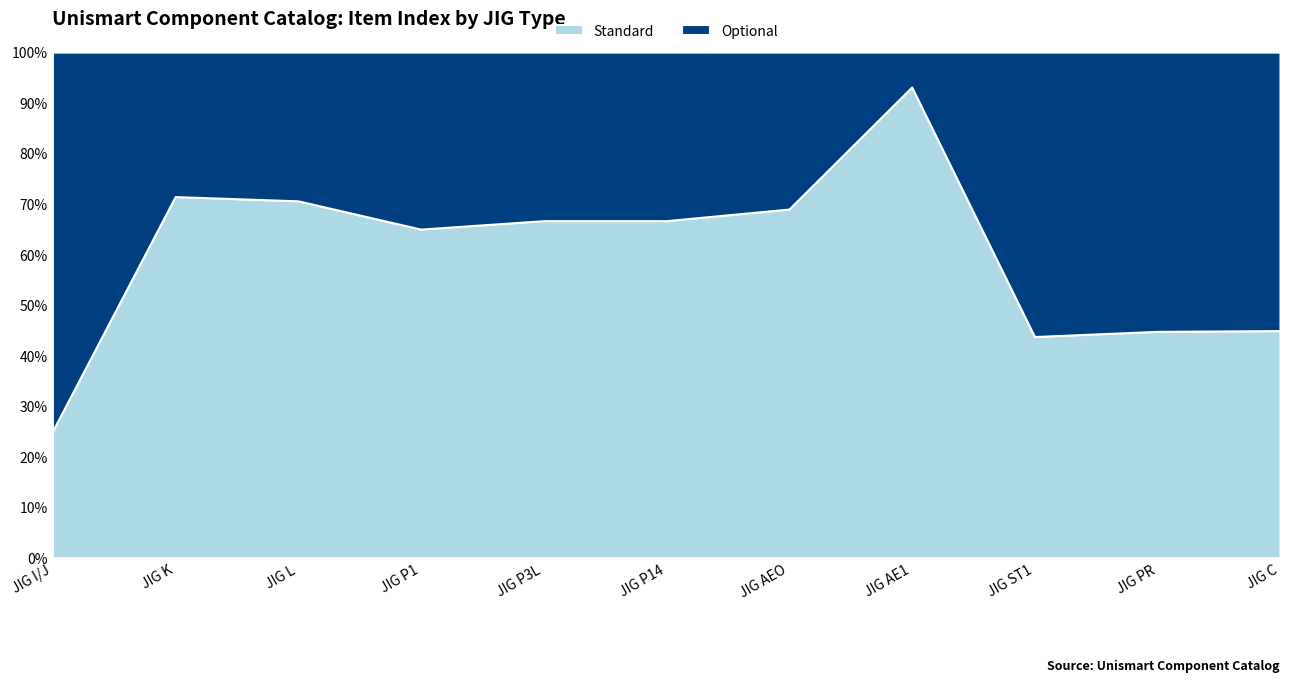

What is the difference between the Standard values at JIG PR and JIG AEO?

24.2